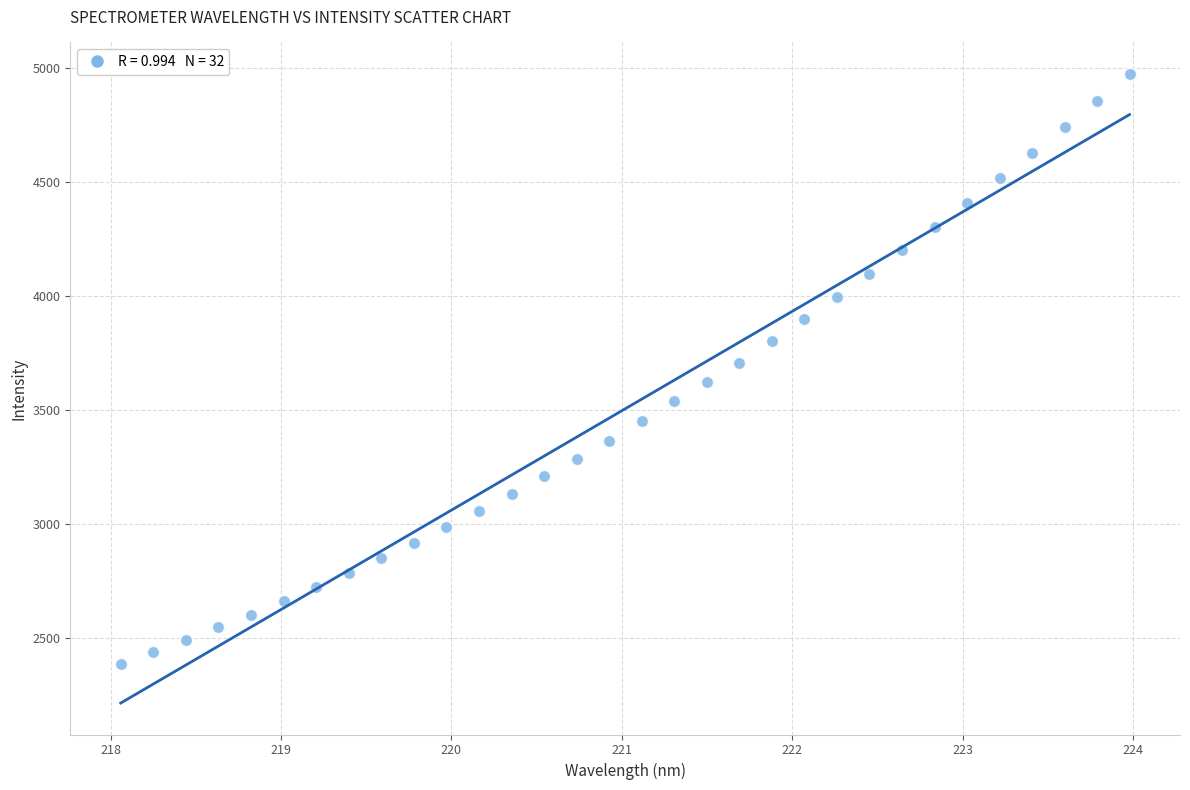

What is the range of Y values (max minus min)?

2586.6